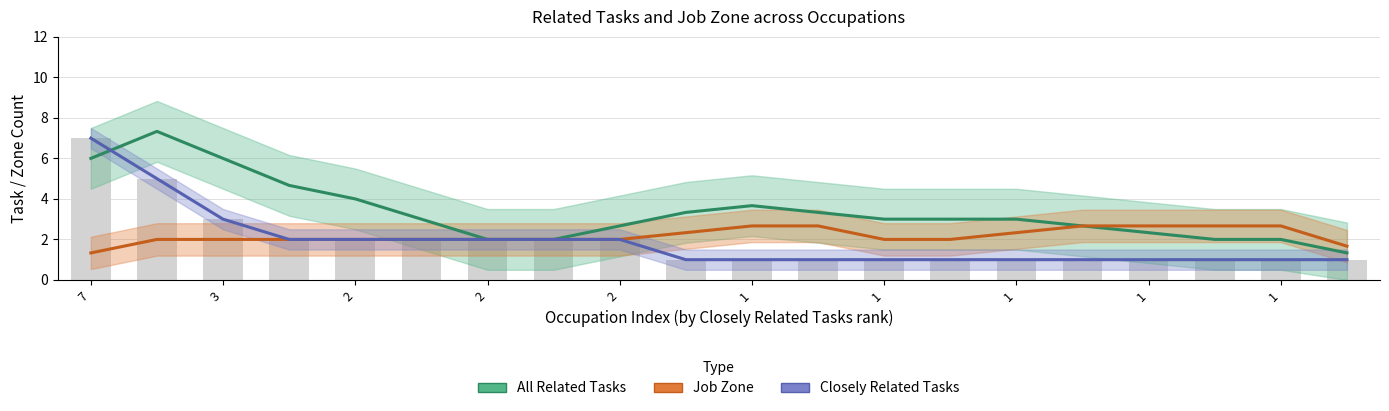

What is the maximum value shown in the chart?

7.3